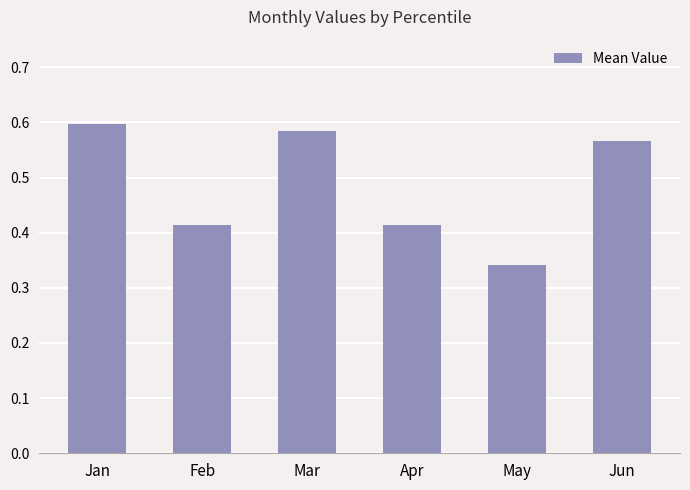

What is the sum of the values at Jan and Apr?

1.0